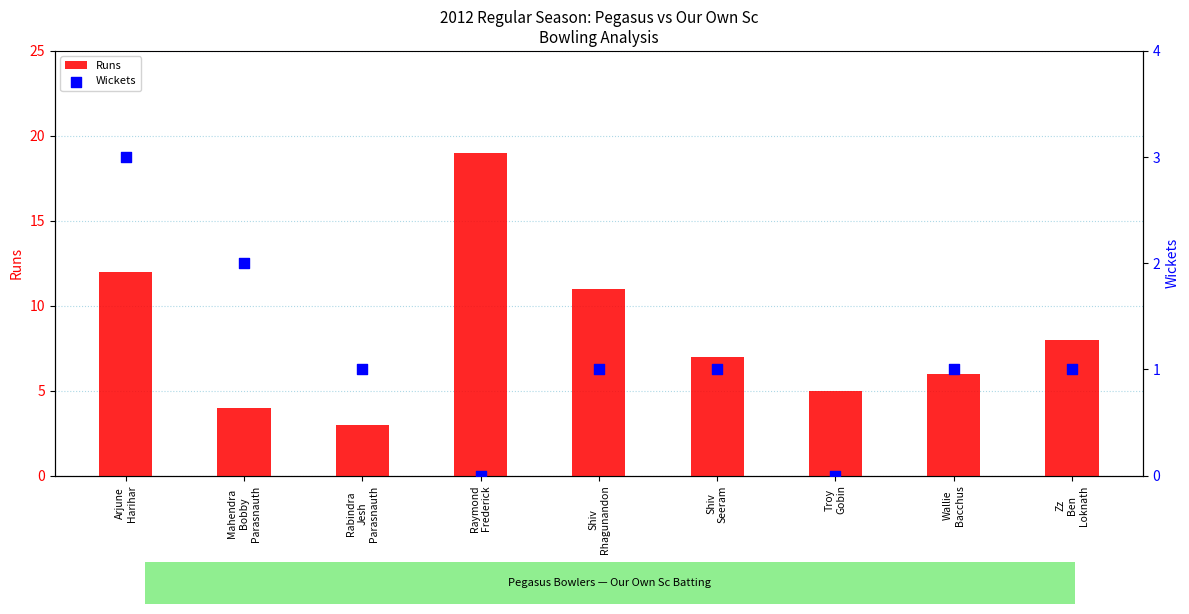

What are all the series names shown in the legend?

Runs, Wickets